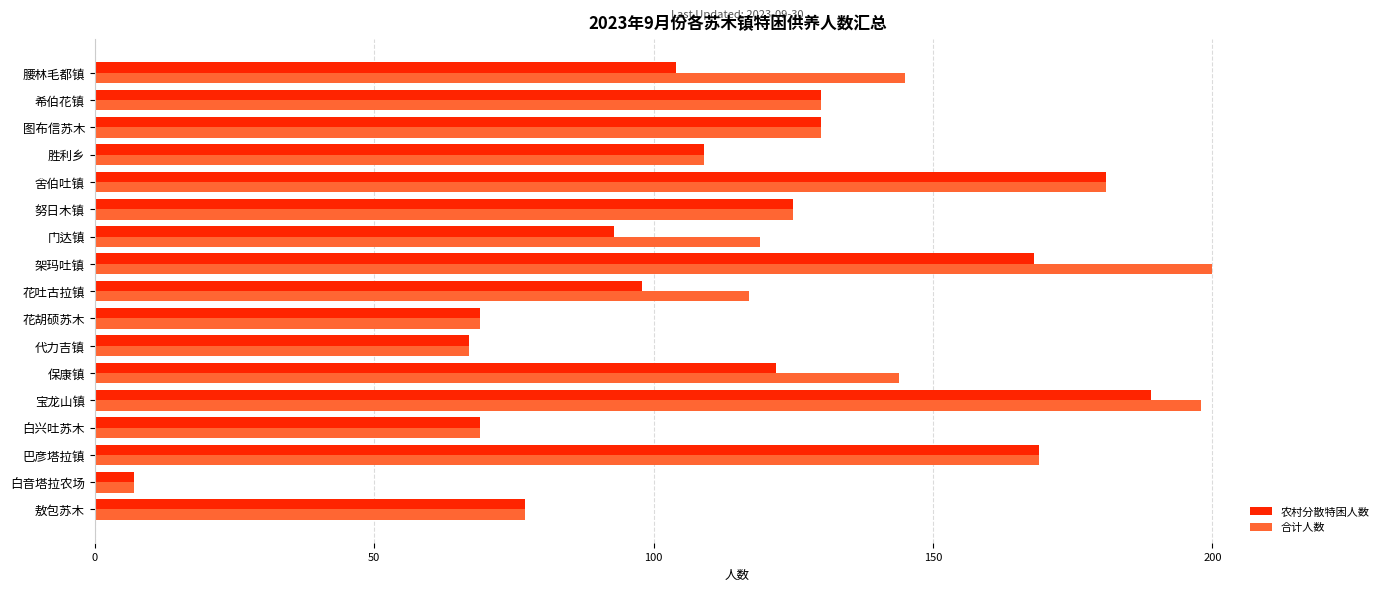

What is the maximum value shown in the chart?

200